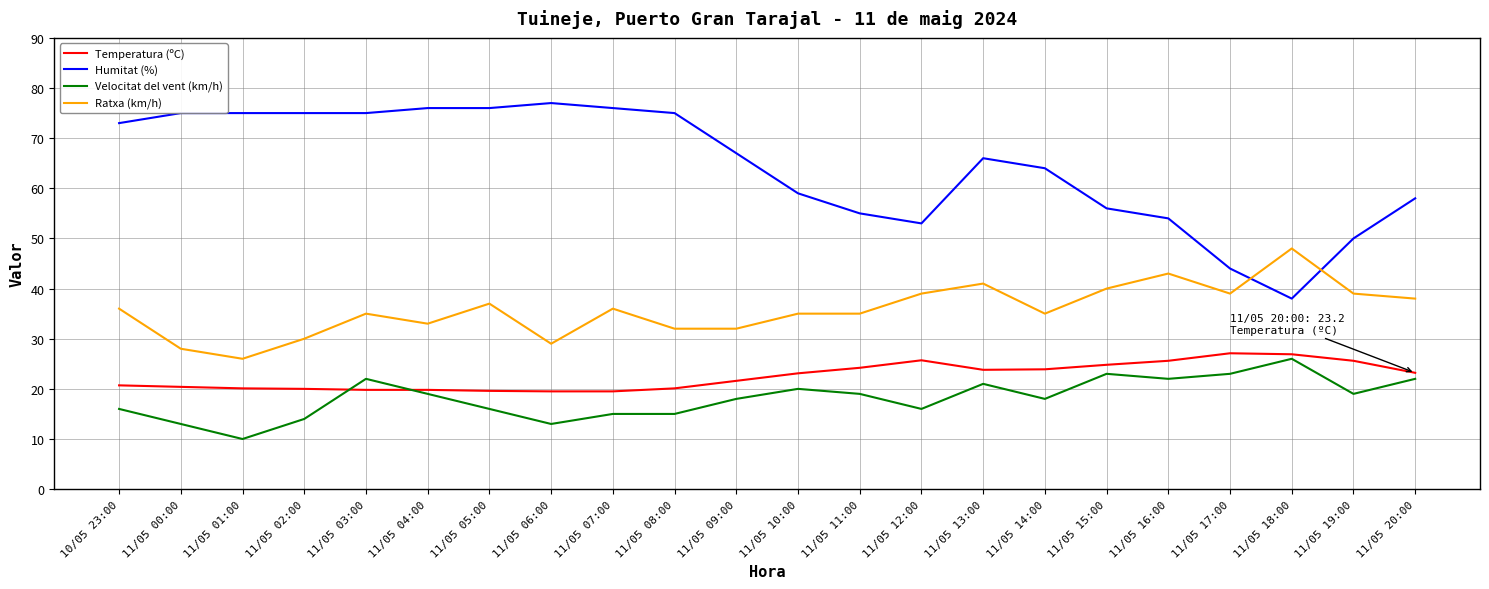

Is it true that Velocitat del vent (km/h) equals 14.0 at 11/05 02:00?

True